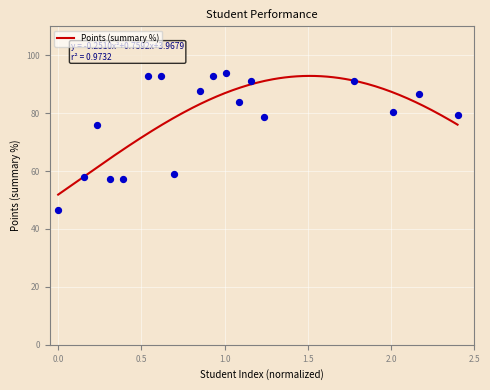

What is the ratio of the value at 10 to the value at 24?

0.6